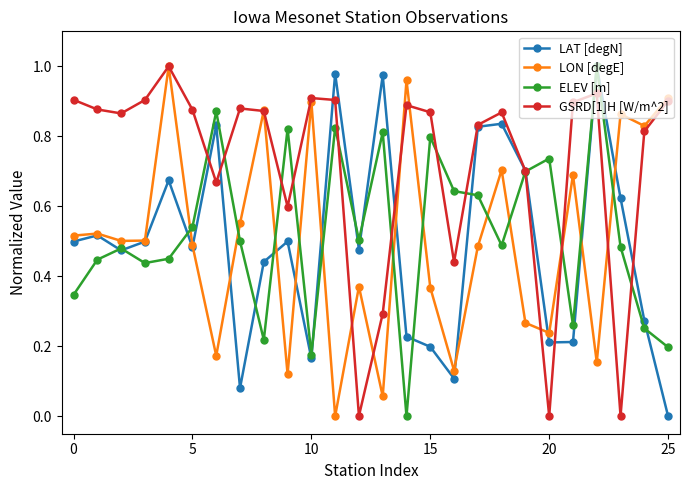

How many interior local valleys does the LAT [degN] series have?

7